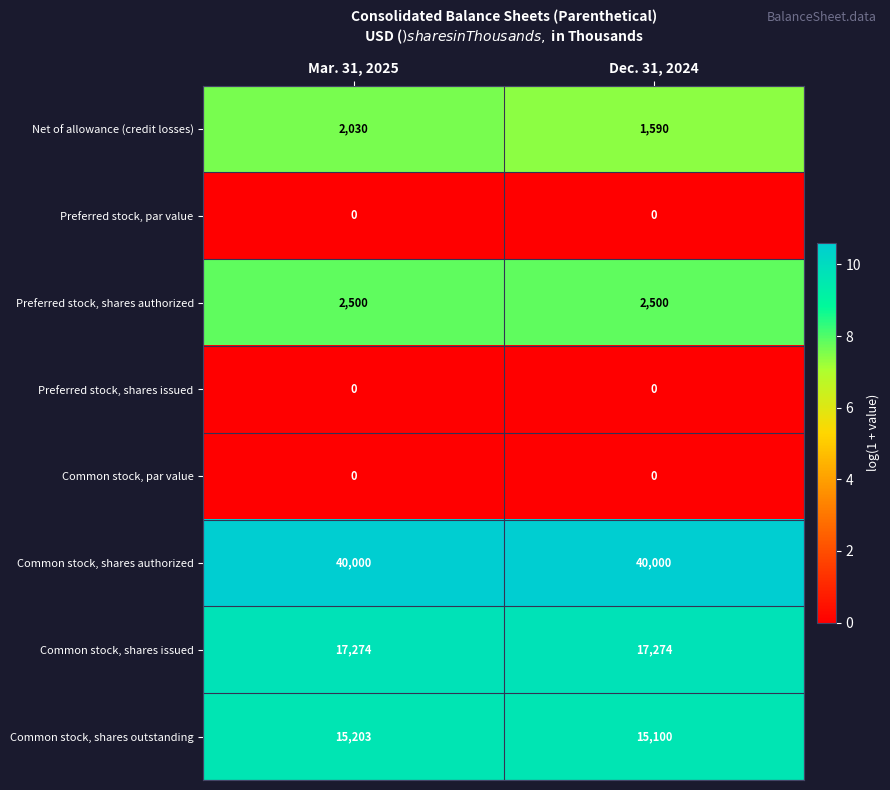

Reading right to left, transcribe all the data shown in this chart.

Net of allowance (credit losses): Dec. 31, 2024=1590	Mar. 31, 2025=2030
Preferred stock, par value: Dec. 31, 2024=0	Mar. 31, 2025=0
Preferred stock, shares authorized: Dec. 31, 2024=2500	Mar. 31, 2025=2500
Preferred stock, shares issued: Dec. 31, 2024=0	Mar. 31, 2025=0
Common stock, par value: Dec. 31, 2024=0	Mar. 31, 2025=0
Common stock, shares authorized: Dec. 31, 2024=40000	Mar. 31, 2025=40000
Common stock, shares issued: Dec. 31, 2024=17274	Mar. 31, 2025=17274
Common stock, shares outstanding: Dec. 31, 2024=15100	Mar. 31, 2025=15203